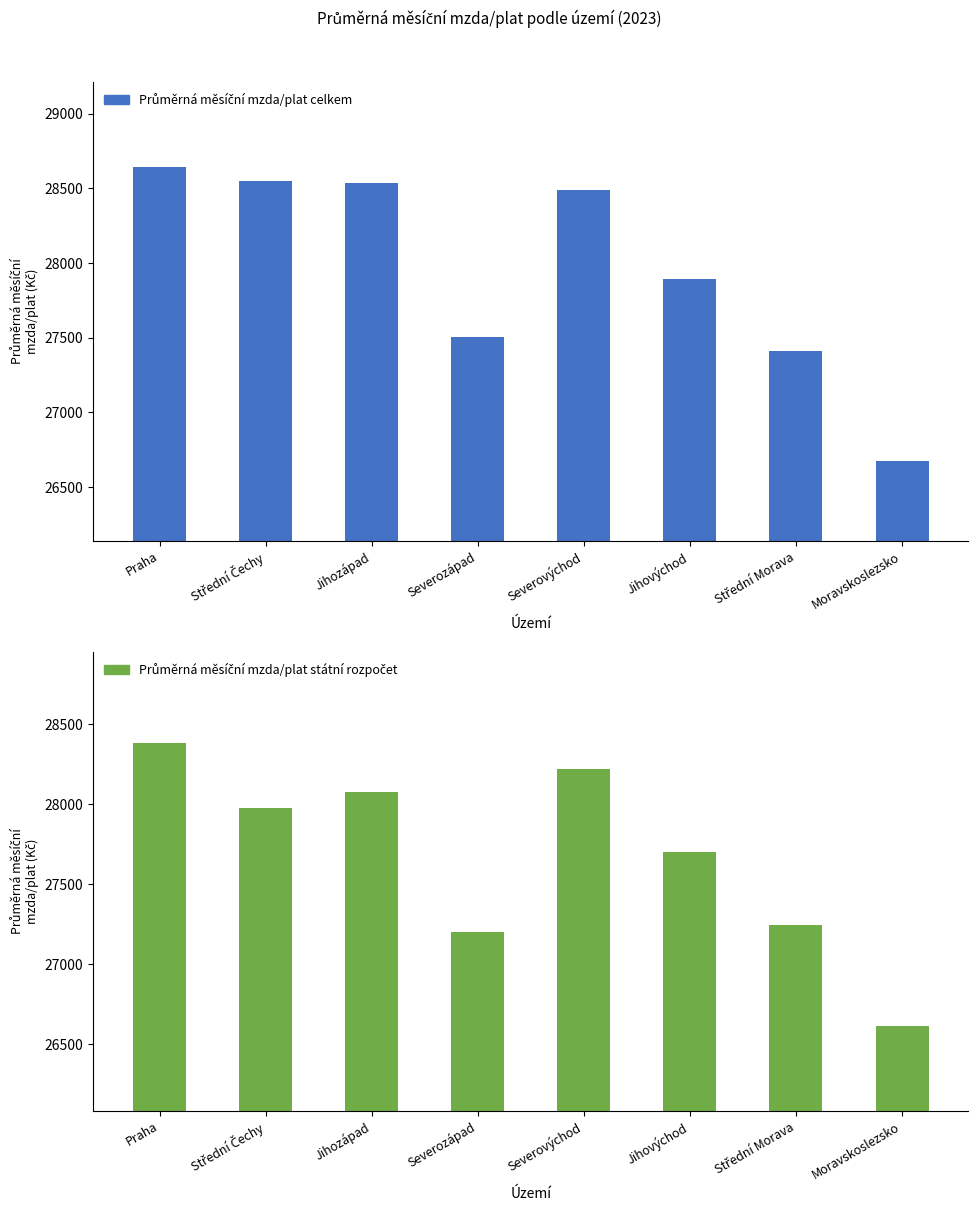

What are all the series names shown in the legend?

Průměrná měsíční mzda/plat celkem, Průměrná měsíční mzda/plat státní rozpočet